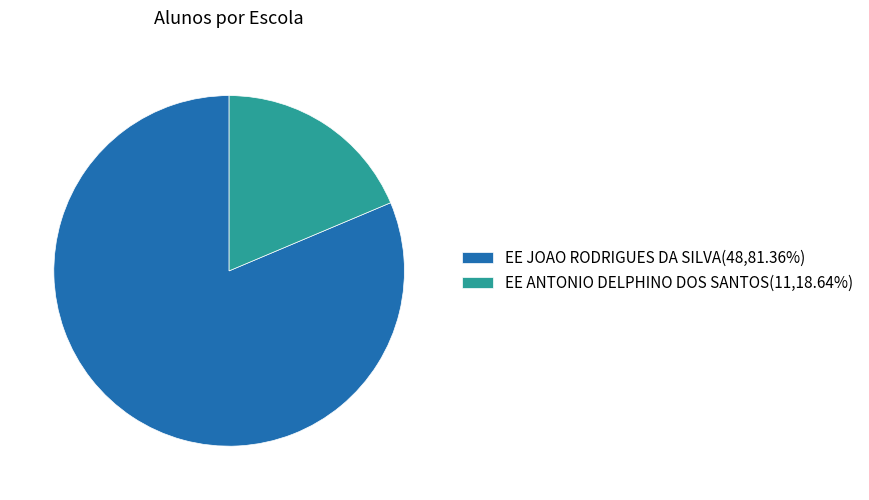

What is the ratio of the value at EE JOAO RODRIGUES DA SILVA to the value at EE ANTONIO DELPHINO DOS SANTOS?

4.4